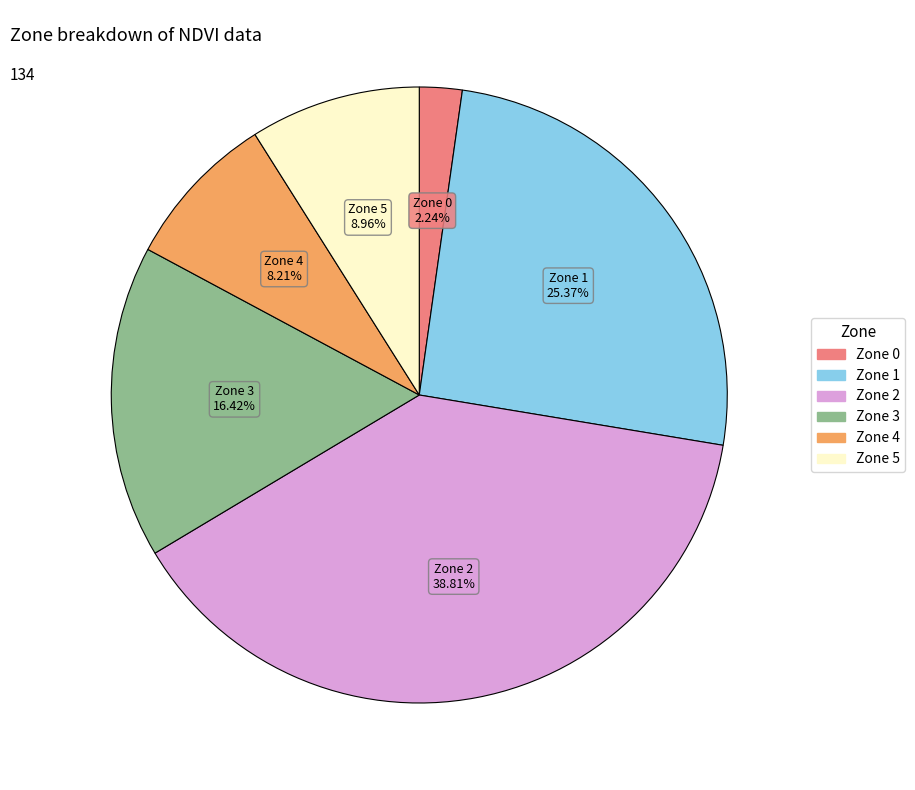

Is there any slice that represents more than half of the pie?

No